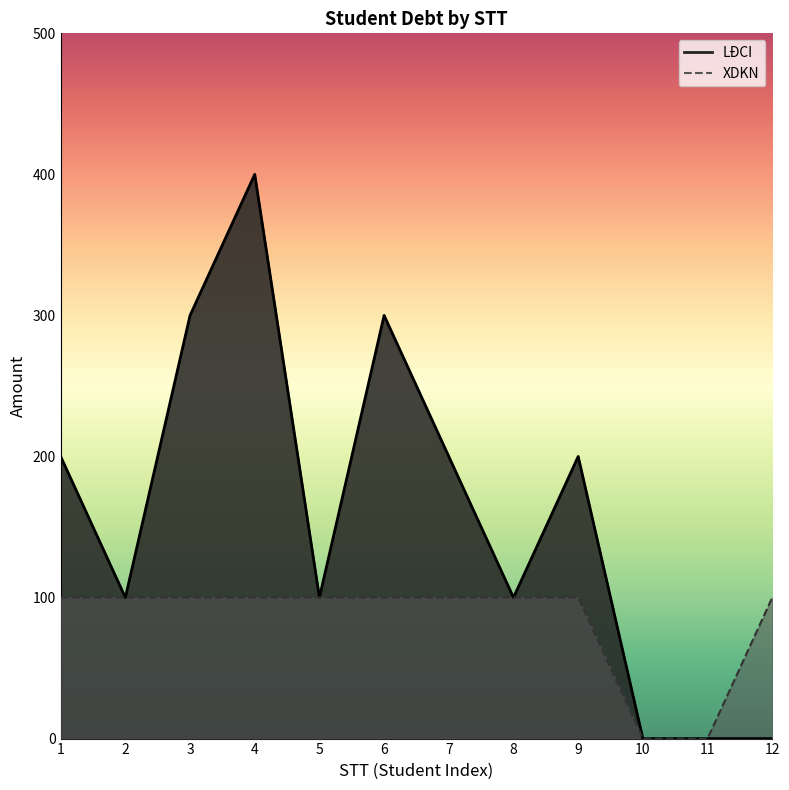

What is the difference between the LĐCI values at 7 and 11?

200